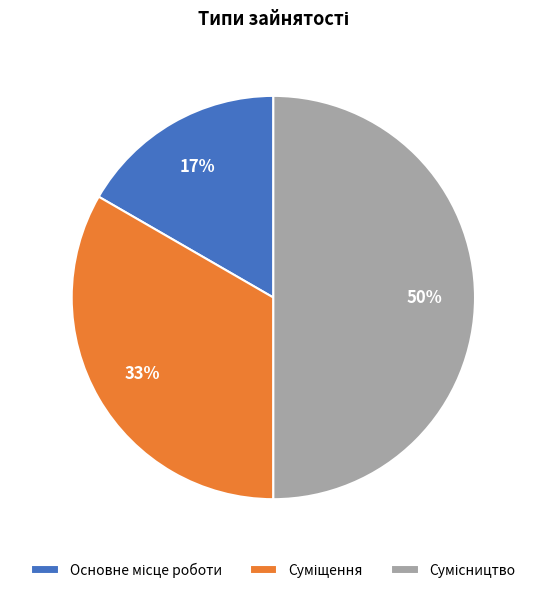

To the nearest percent, what is the average slice percentage?

33%